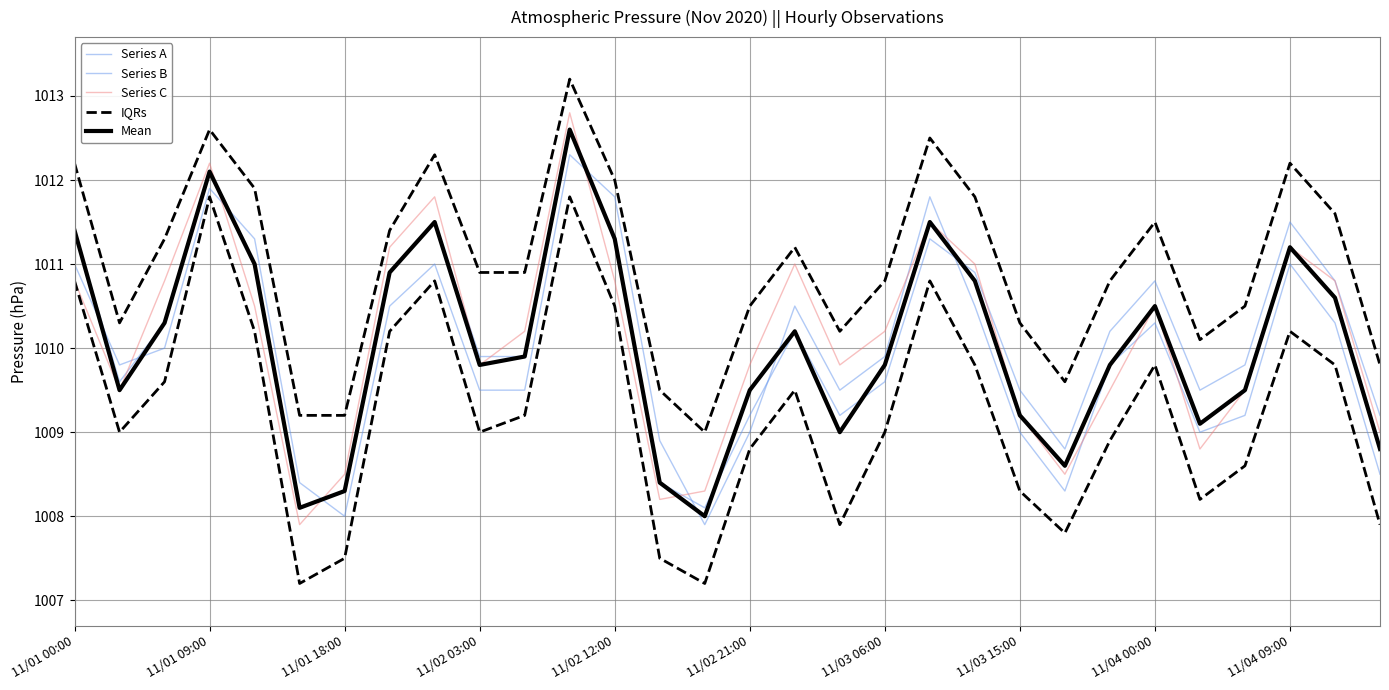

What are all the series names shown in the legend?

Series A, Series B, Series C, IQRs, Mean